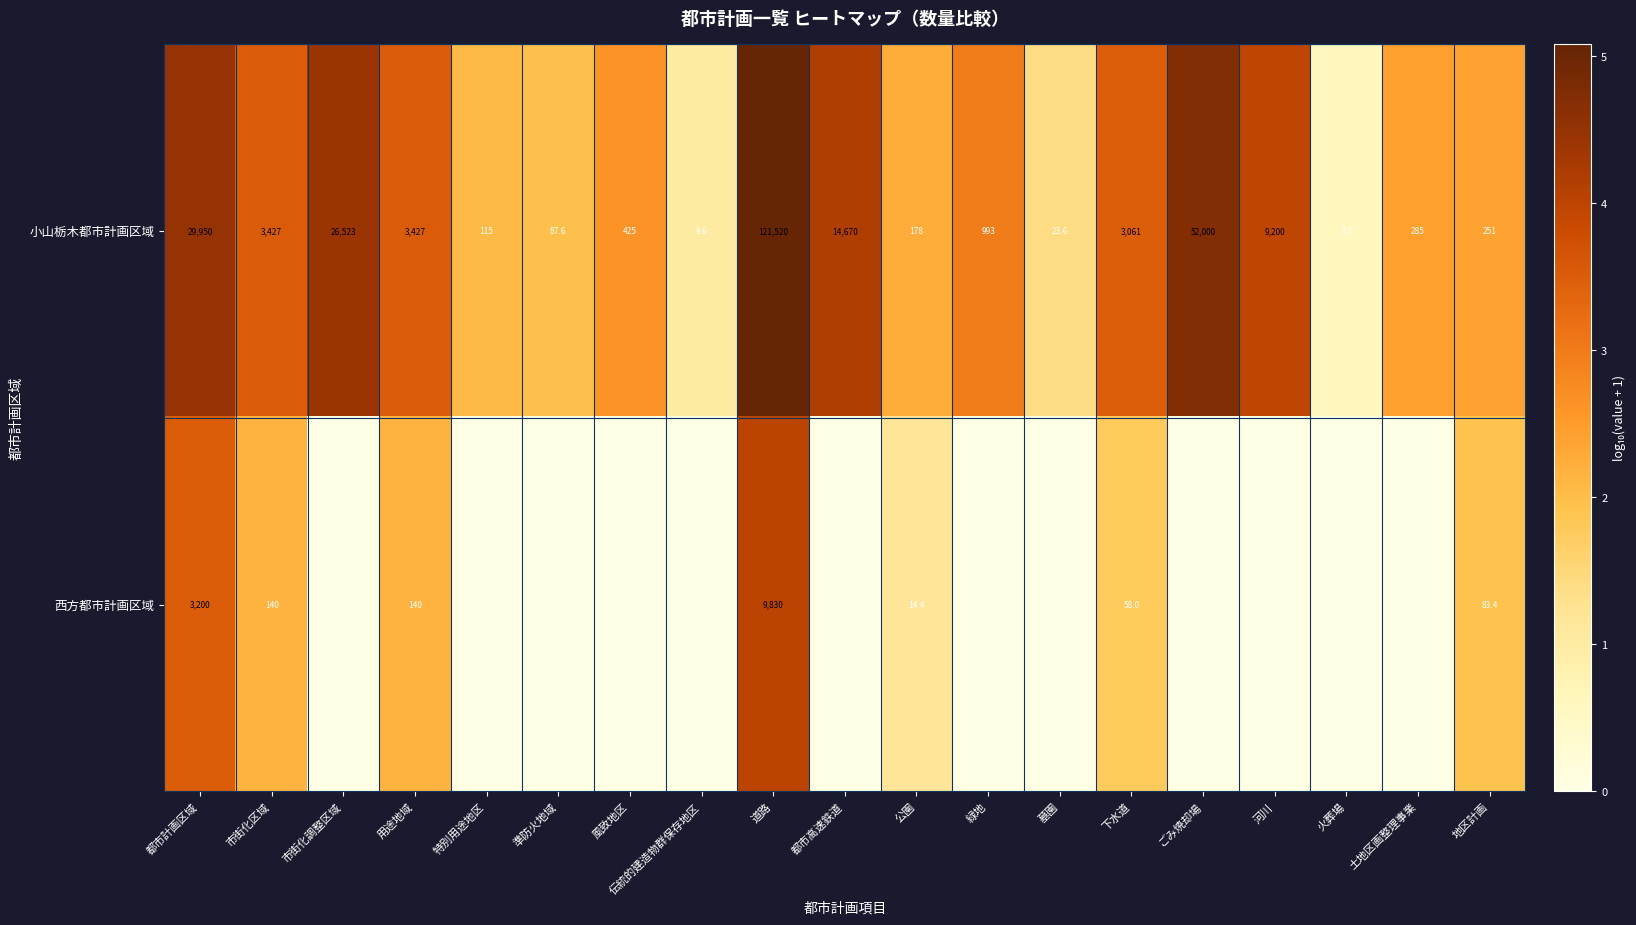

At which category does the chart reach its peak across all series?

道路